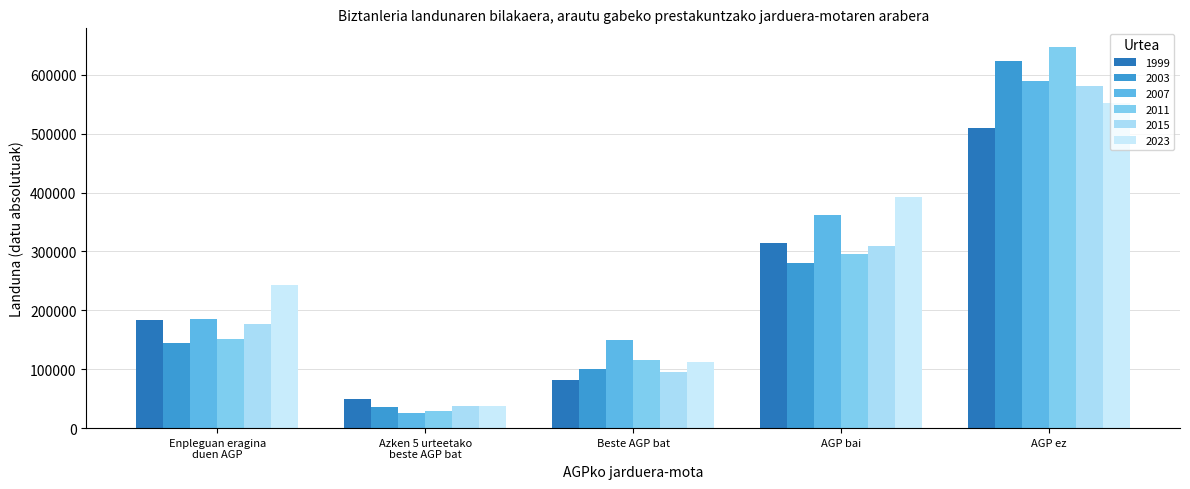

At which label does 2023 reach its peak?

AGP ez